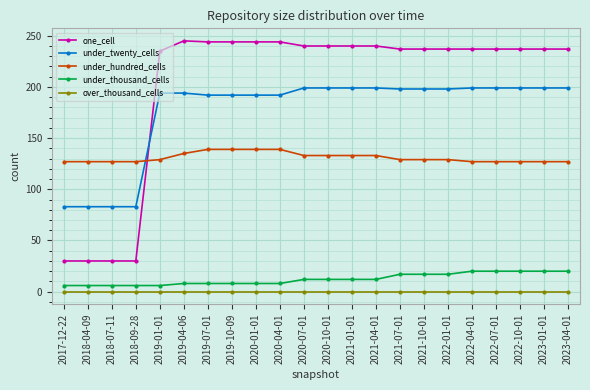

True or false: one_cell and over_thousand_cells cross at least once.

False